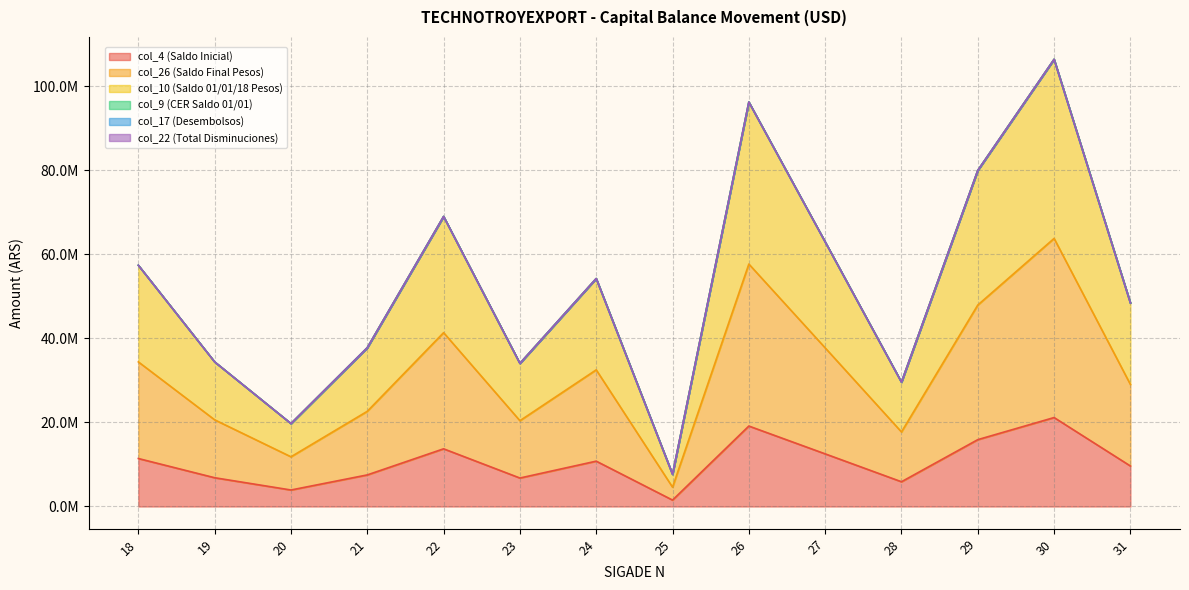

Where is the first local maximum for col_4 (Saldo Inicial)?

22